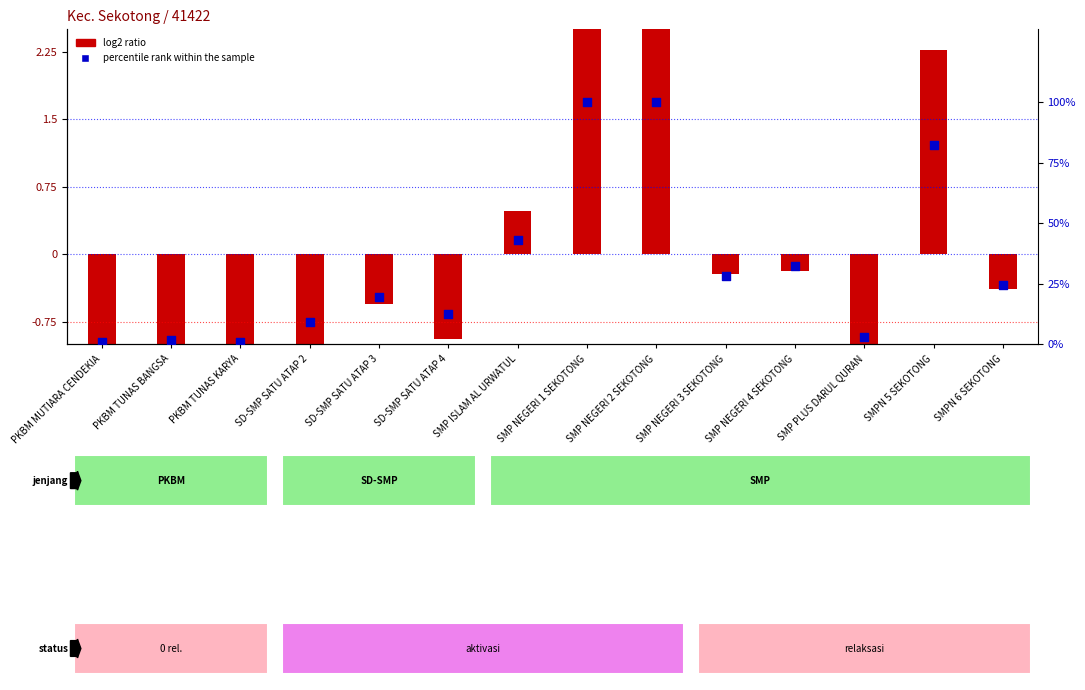

Approximately how many times larger is the value at SMP NEGERI 2 SEKOTONG compared to SD-SMP SATU ATAP 3?

5.2